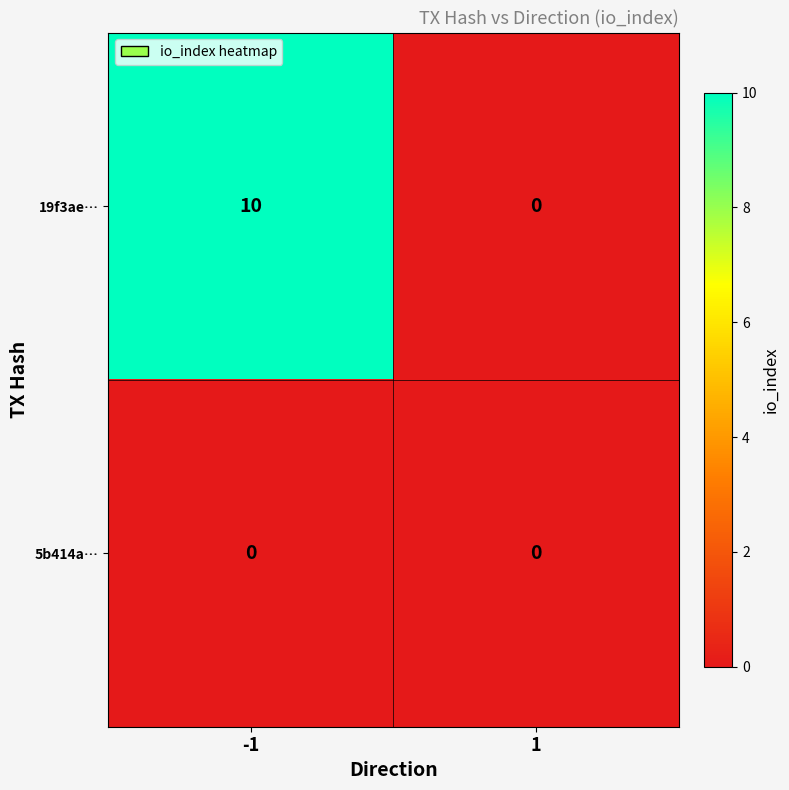

At which category is the sum across all series the highest?

-1